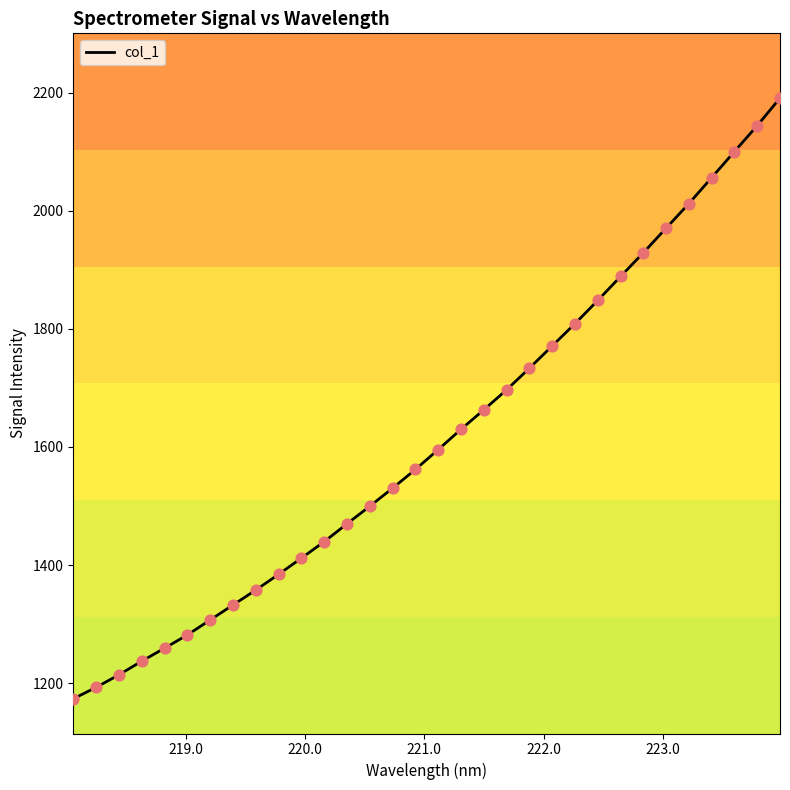

What is the difference between the maximum and minimum values?

1017.0